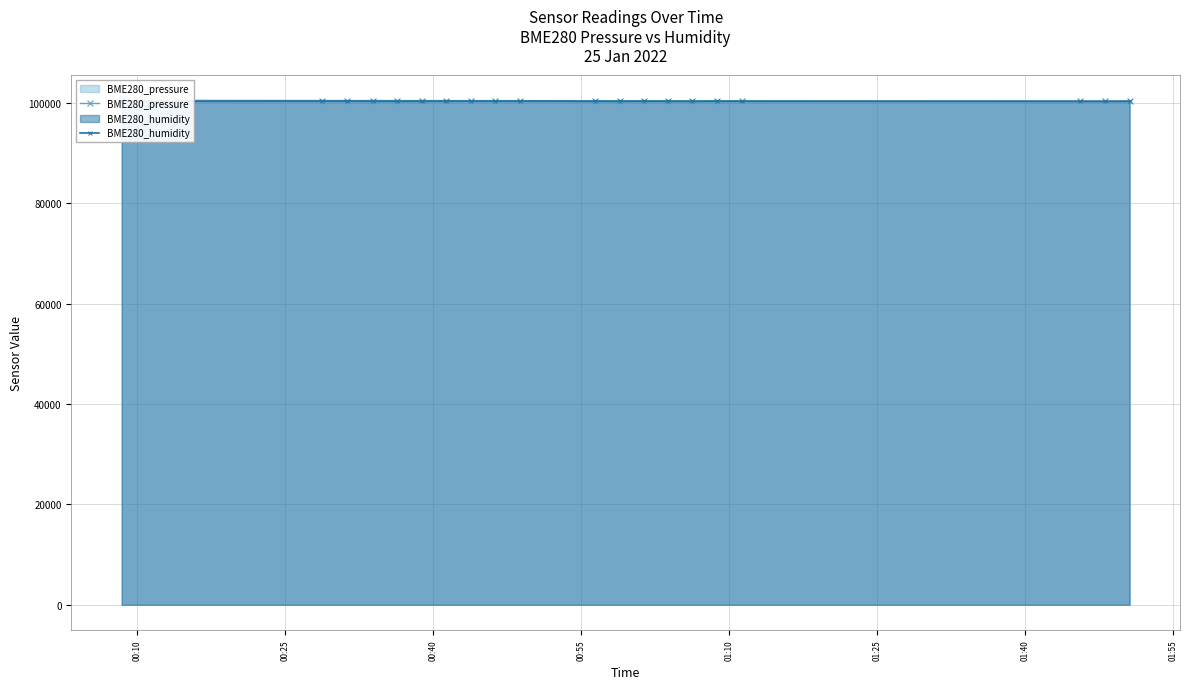

What is the value of the BME280_humidity point at the 9th from the left?

100379.0